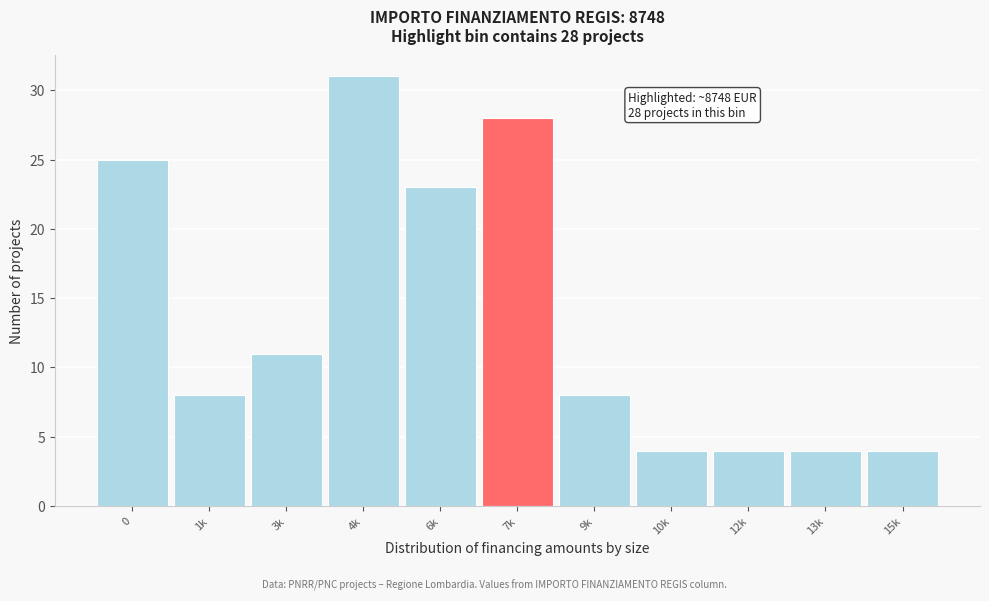

Reading left to right, transcribe all the data shown in this chart.

0=25	1k=8	3k=11	4k=31	6k=23	7k=28	9k=8	10k=4	12k=4	13k=4	15k=4